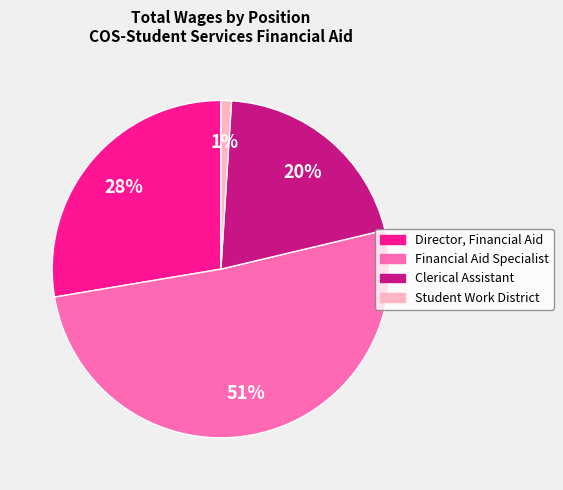

Does any single category account for the majority?

Yes